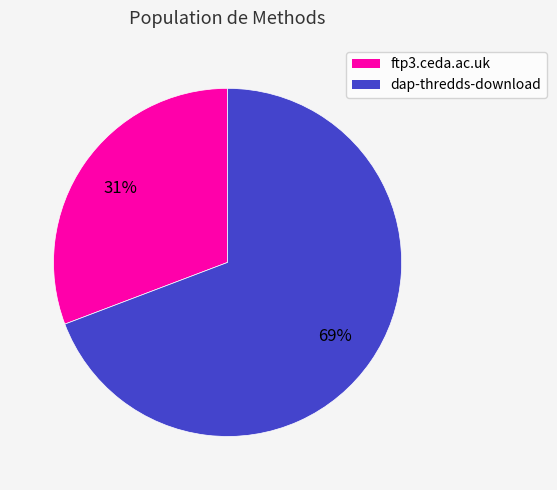

Does ftp3.ceda.ac.uk represent more than half of the total?

No